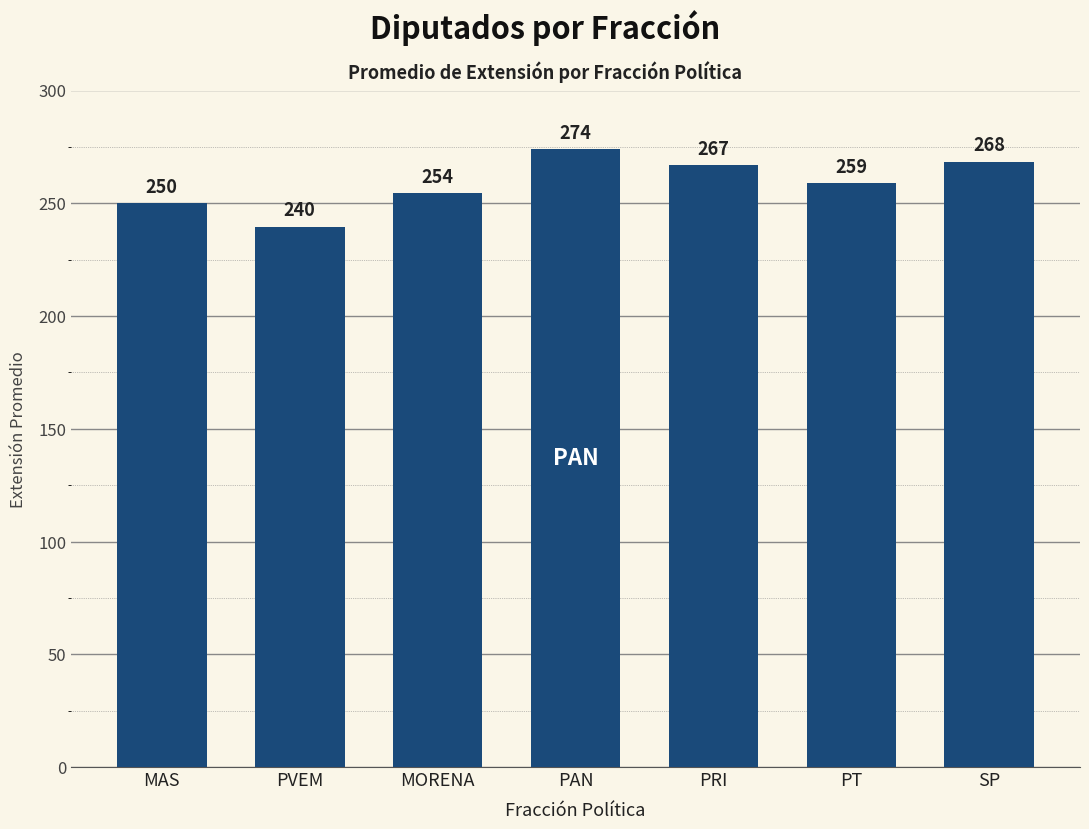

Read the value at SP.

268.5